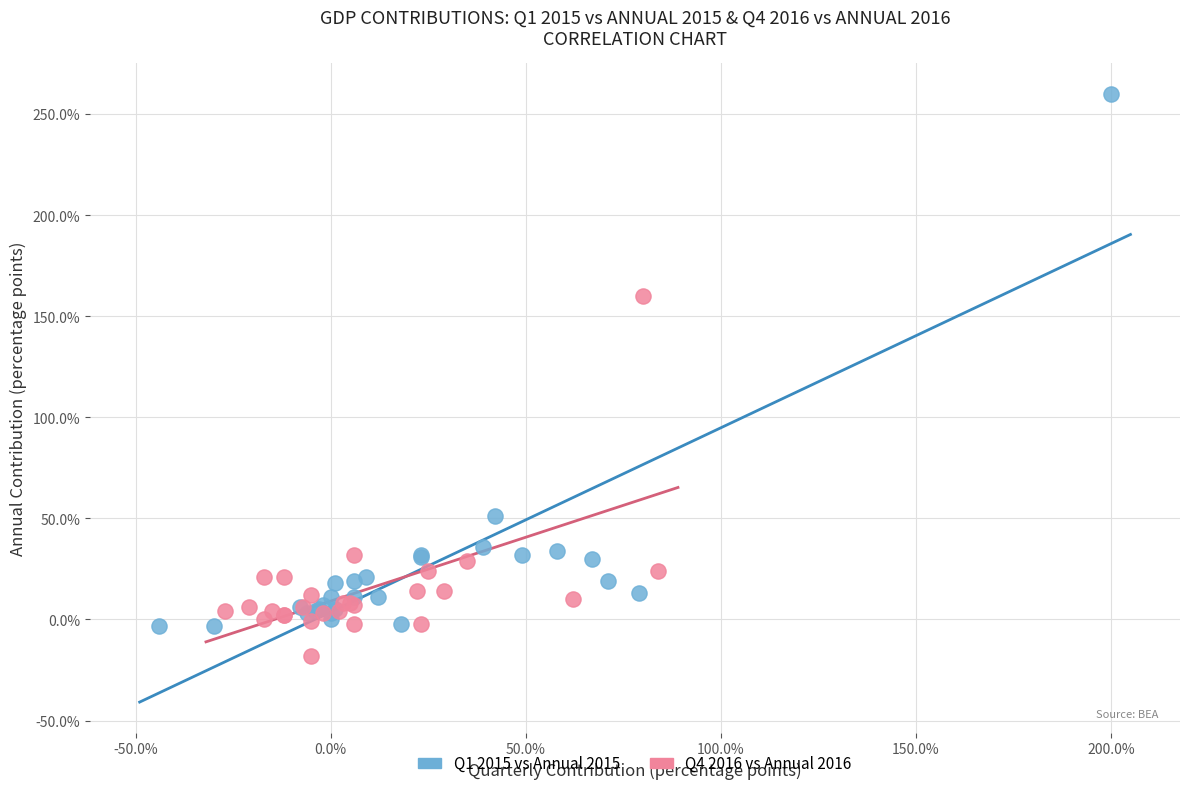

Which series contains the lowest Y value?

Q4 2016 vs Annual 2016